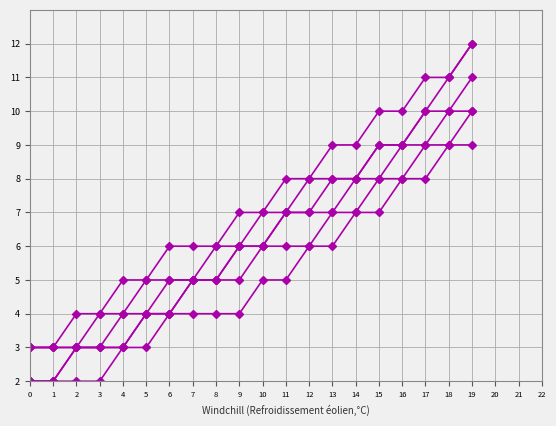

Reading left to right, extract all data points from this chart.

Histoire de Russie: 0=2	1=2	2=2	3=2	4=3	5=3	6=4	7=4	8=4	9=4	10=5	11=5	12=6	13=6	14=7	15=7	16=8	17=8	18=9	19=9
Langue étrangère: 0=3	1=3	2=3	3=3	4=3	5=4	6=4	7=5	8=5	9=5	10=6	11=6	12=6	13=7	14=7	15=8	16=8	17=9	18=9	19=10
Philosophie: 0=2	1=2	2=3	3=3	4=3	5=4	6=4	7=5	8=5	9=6	10=6	11=7	12=7	13=7	14=8	15=8	16=9	17=9	18=10	19=10
Mathématiques: 0=3	1=3	2=3	3=4	4=4	5=5	6=5	7=5	8=6	9=6	10=7	11=7	12=8	13=8	14=8	15=9	16=9	17=10	18=10	19=11
Botanique: 0=2	1=2	2=3	3=3	4=4	5=4	6=5	7=5	8=5	9=6	10=6	11=7	12=7	13=8	14=8	15=9	16=9	17=10	18=11	19=12
Physique: 0=3	1=3	2=4	3=4	4=5	5=5	6=6	7=6	8=6	9=7	10=7	11=8	12=8	13=9	14=9	15=10	16=10	17=11	18=11	19=12